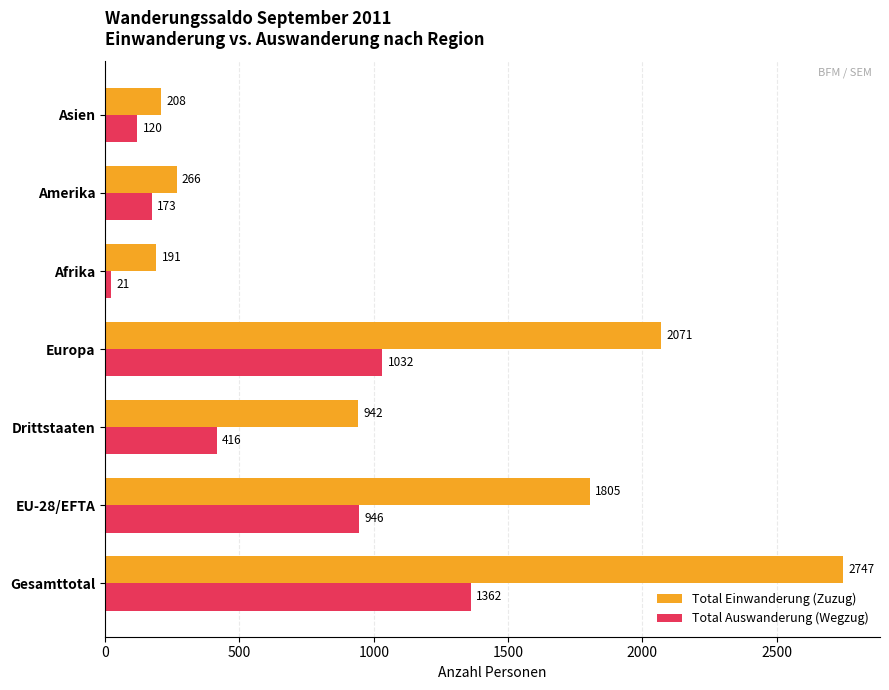

Which category has the lowest value across all series?

Afrika